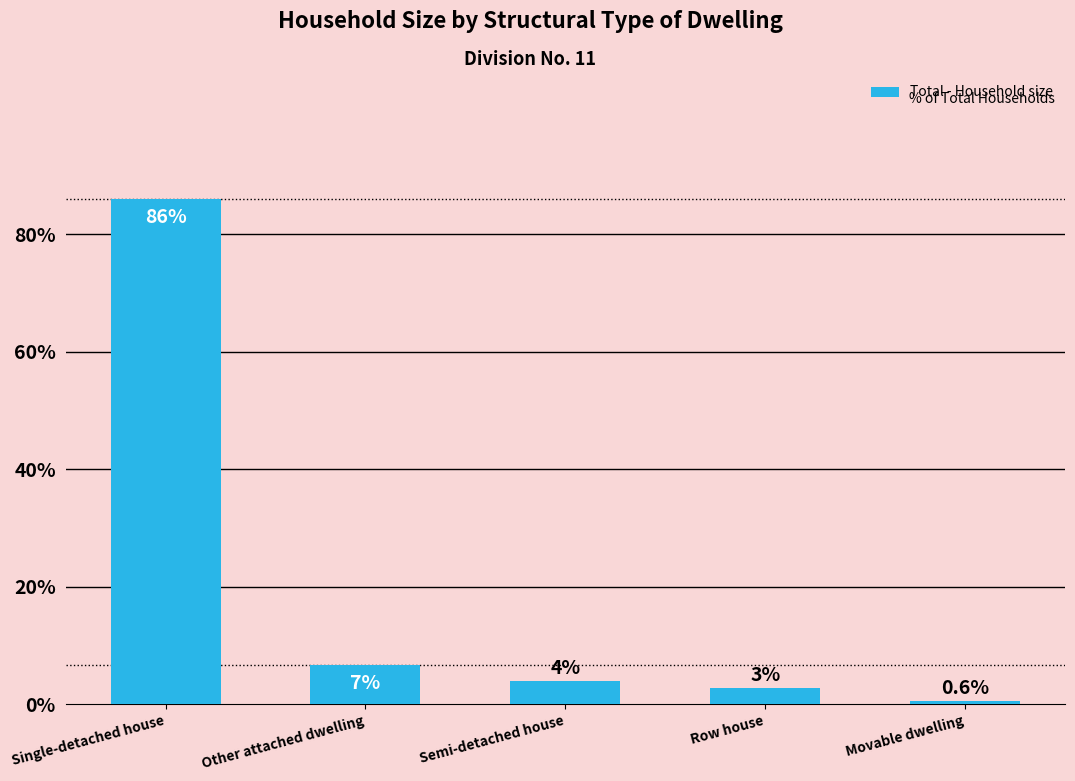

What is the change in value from Row house to Movable dwelling?

-2.2